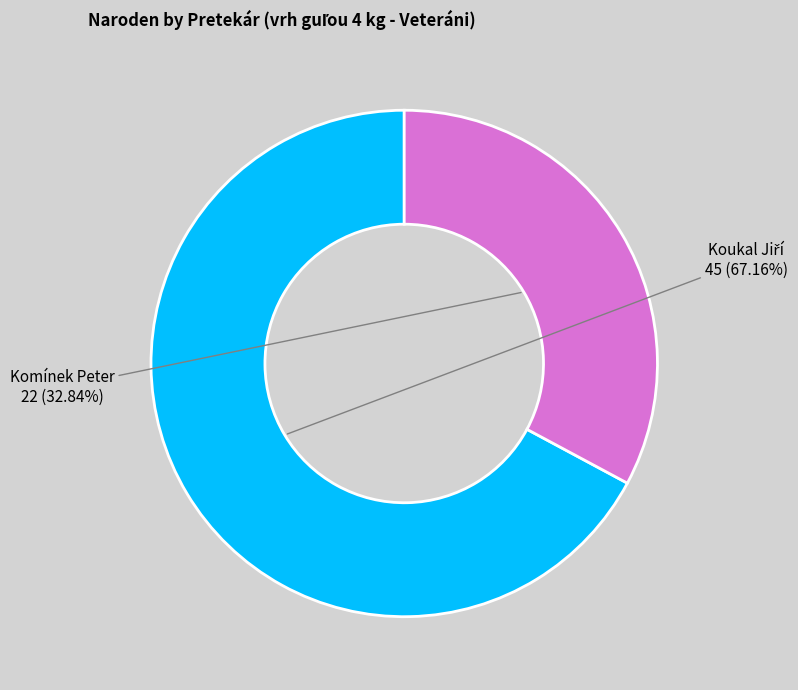

Is it true that Komínek Peter is 33% of the pie?

True